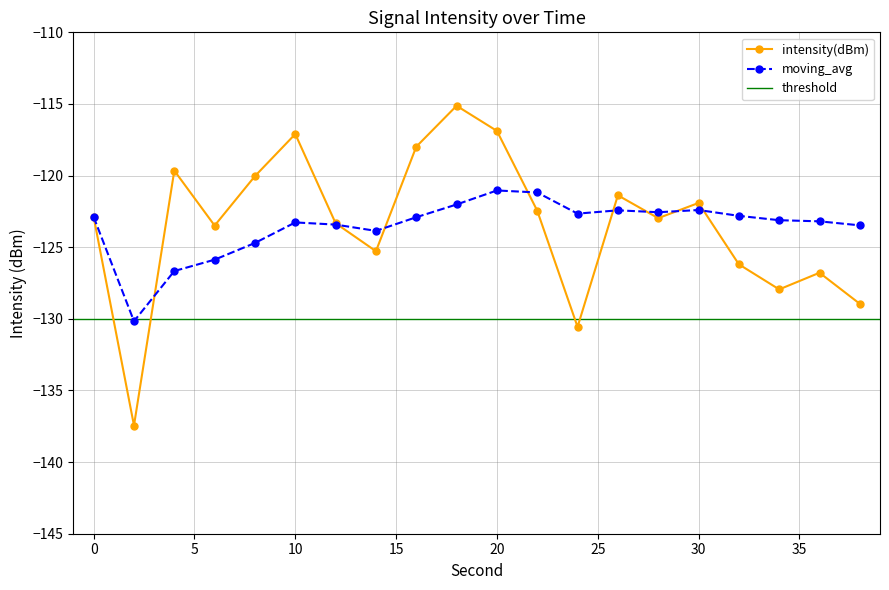

What is the average value of the intensity(dBm) series?

-123.4